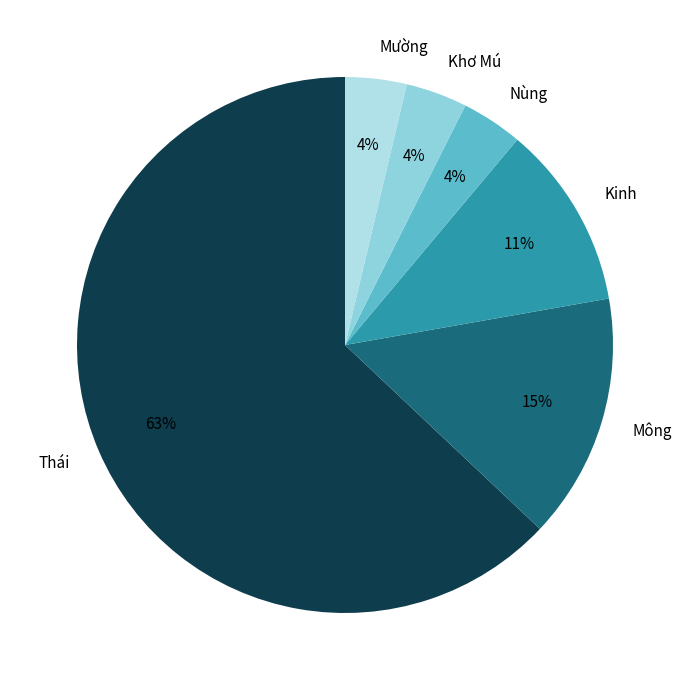

To the nearest percent, what percentage of the pie is Mông?

15%